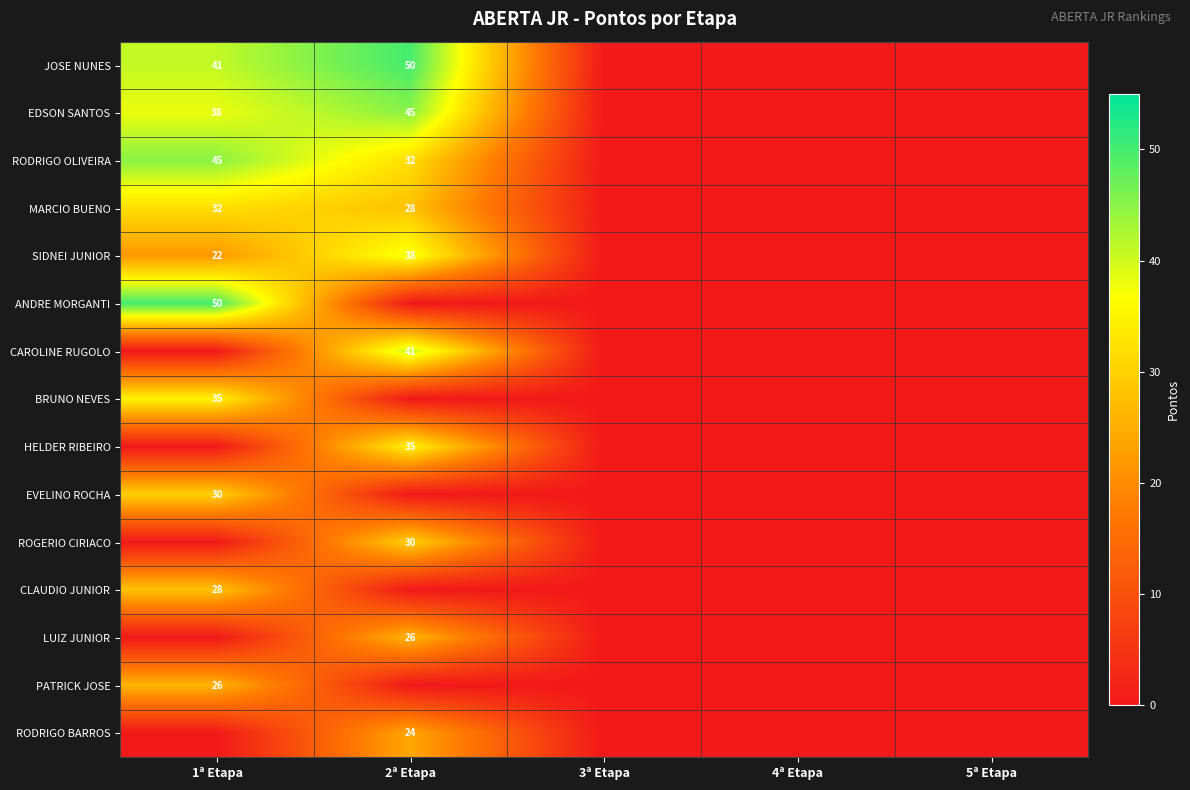

True or false: BRUNO NEVES has a value of 56 at 1ª Etapa.

False